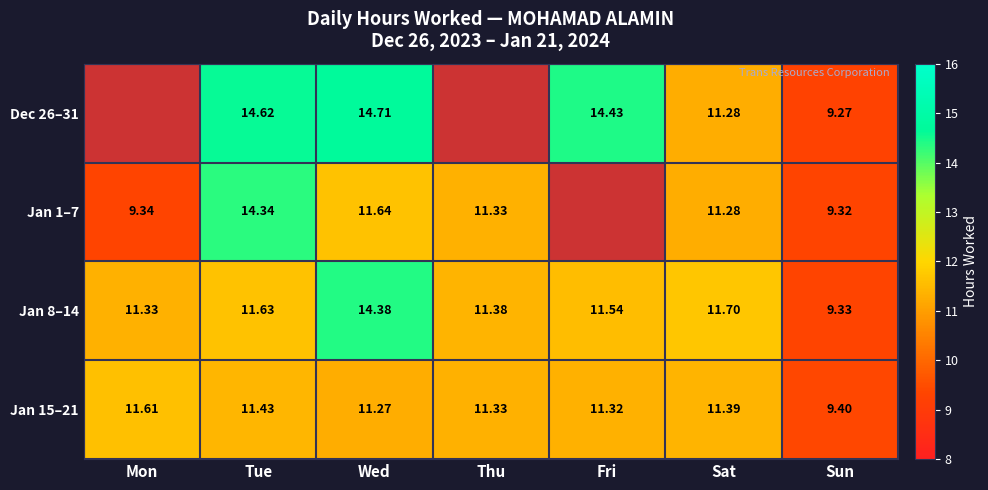

Which category has the lowest value across all series?

Thu